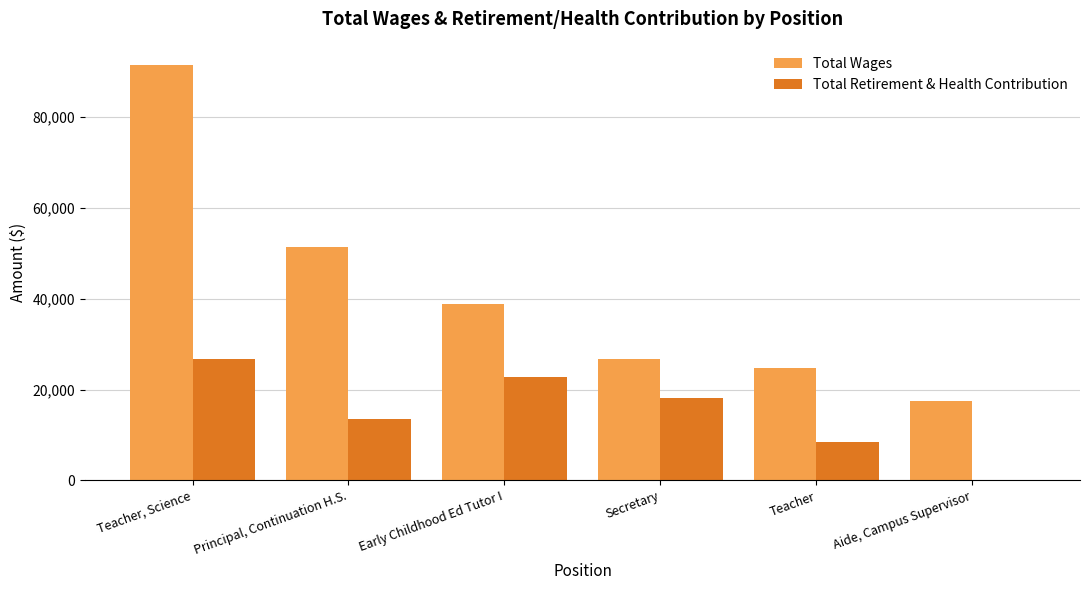

Reading left to right, list all the values displayed in this chart.

Total Wages: Teacher, Science=91471	Principal, Continuation H.S.=51411	Early Childhood Ed Tutor I=38865	Secretary=26714	Teacher=24719	Aide, Campus Supervisor=17551
Total Retirement & Health Contribution: Teacher, Science=26700	Principal, Continuation H.S.=13464	Early Childhood Ed Tutor I=22829	Secretary=18112	Teacher=8403	Aide, Campus Supervisor=0